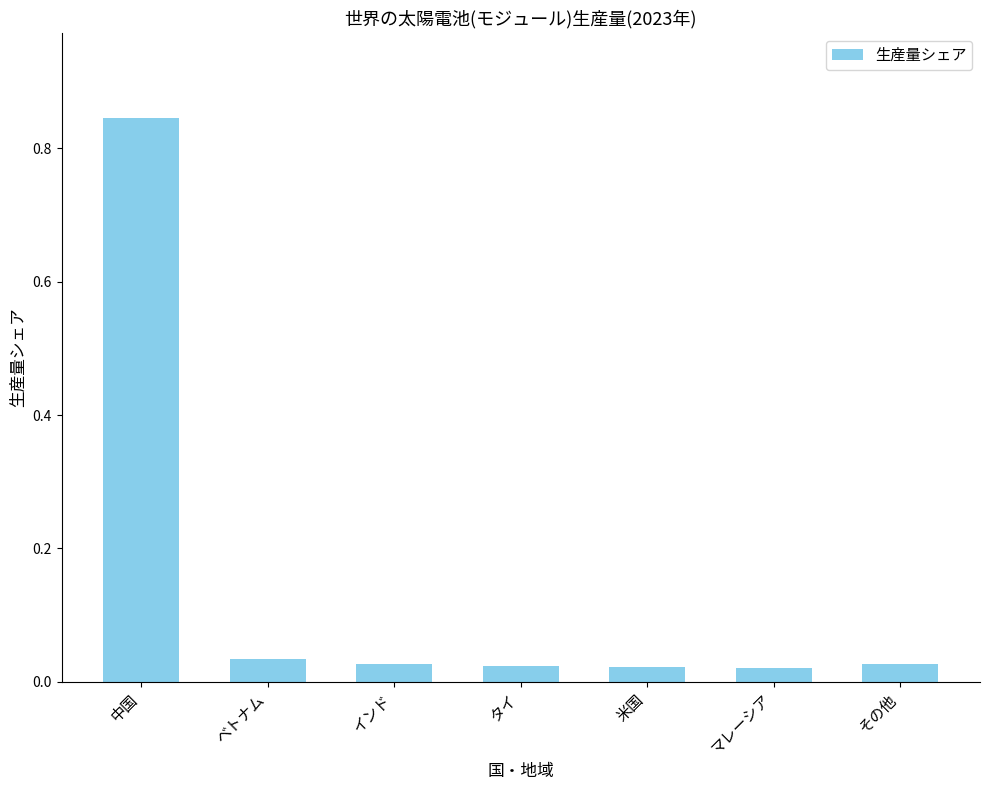

At which category does the chart reach its peak across all series?

中国